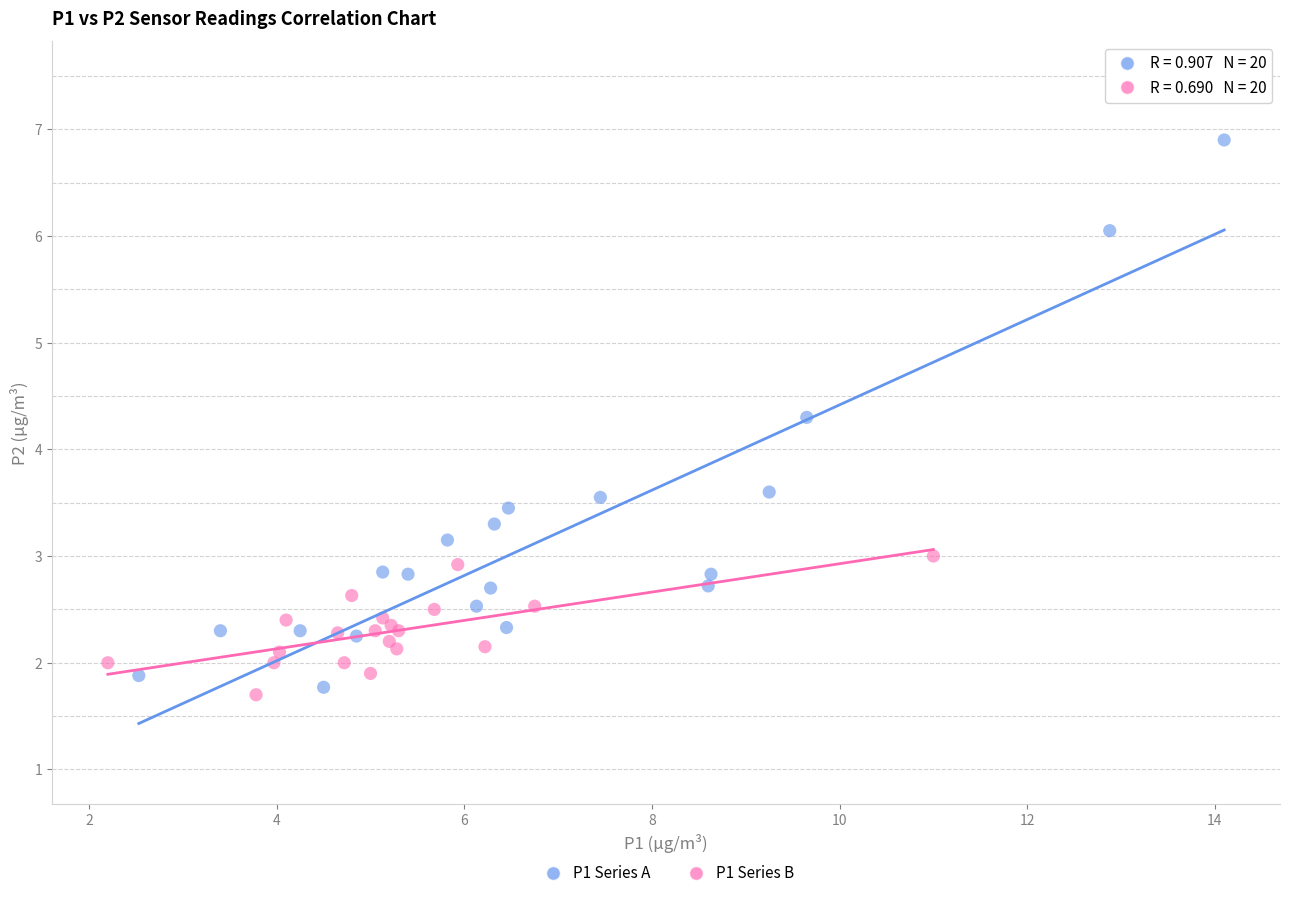

Which series reaches the maximum Y coordinate?

P1 Series A